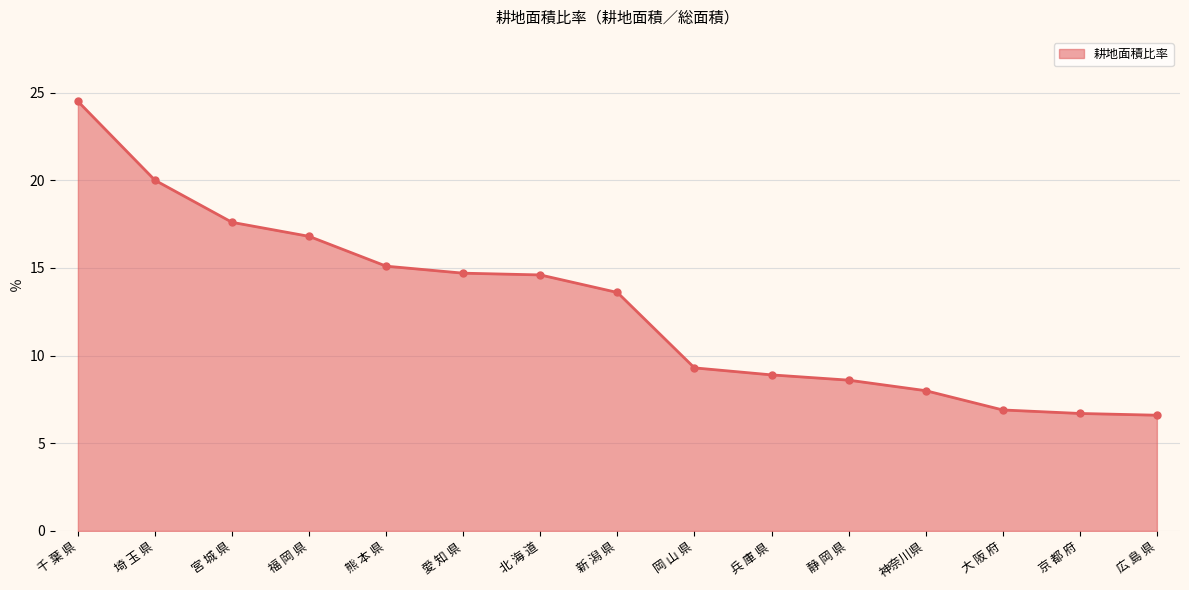

Which category has the highest value across all series?

千 葉 県